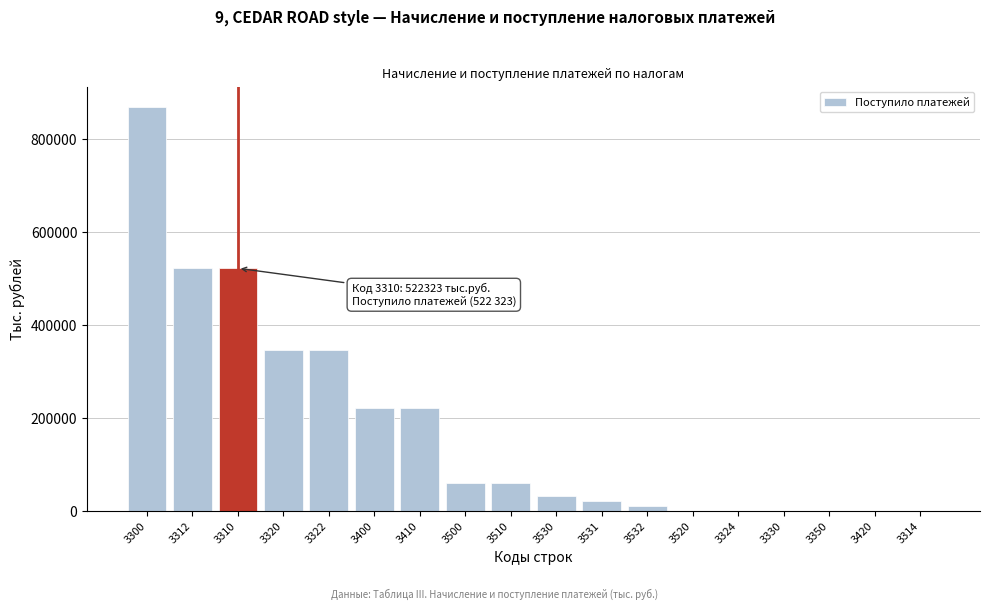

What is the maximum value shown in the chart?

869555